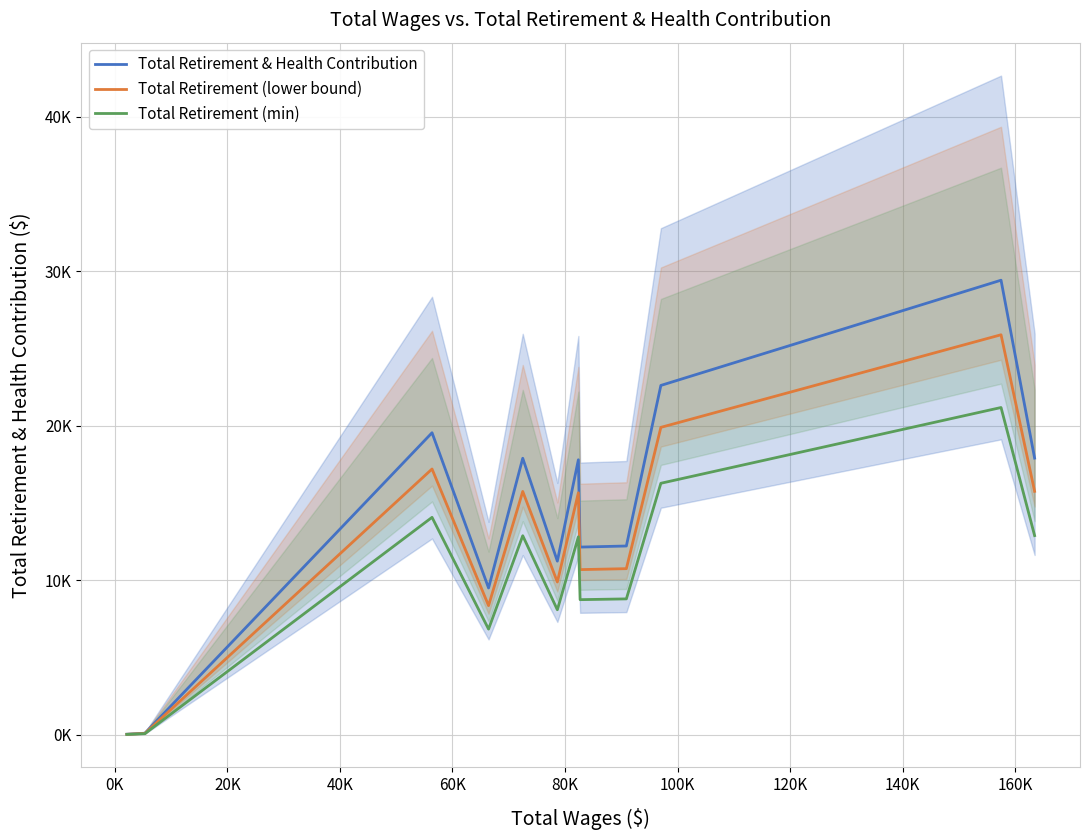

What are all the series names shown in the legend?

Total Retirement & Health Contribution, Total Retirement (lower bound), Total Retirement (min)